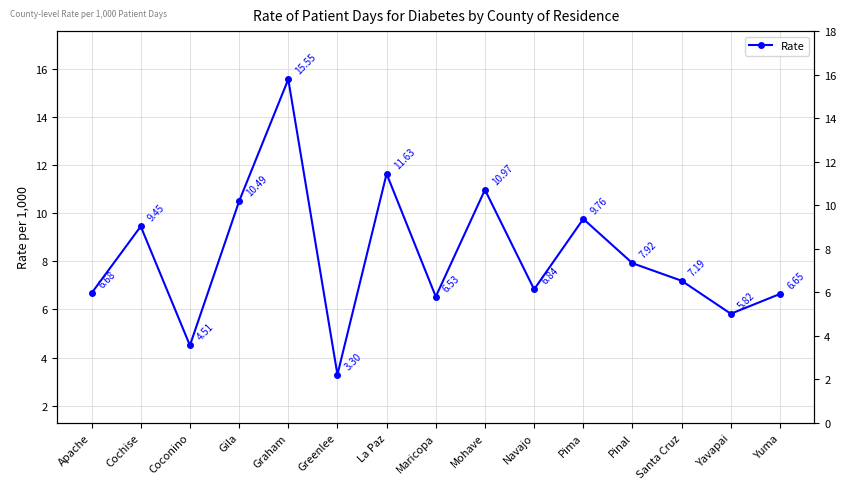

Which has a higher value, Maricopa or Greenlee?

Maricopa